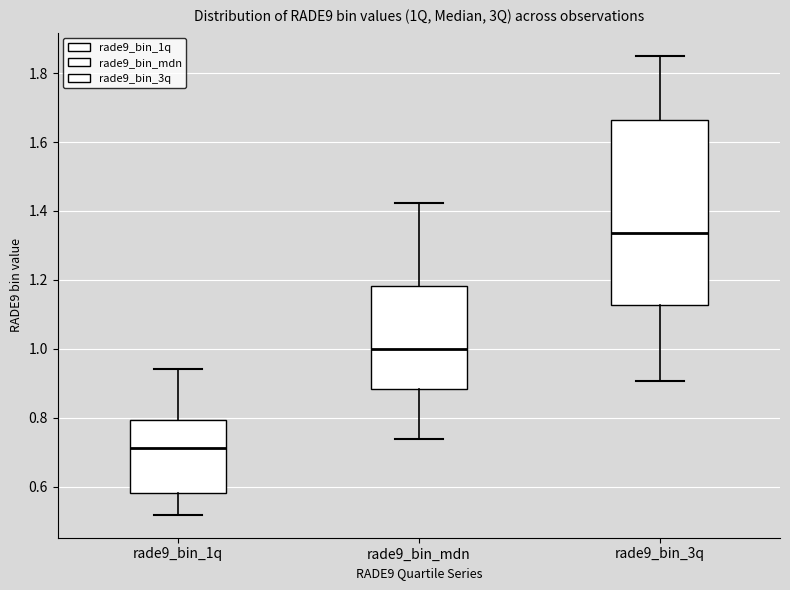

Which box's median line is the highest?

rade9_bin_3q